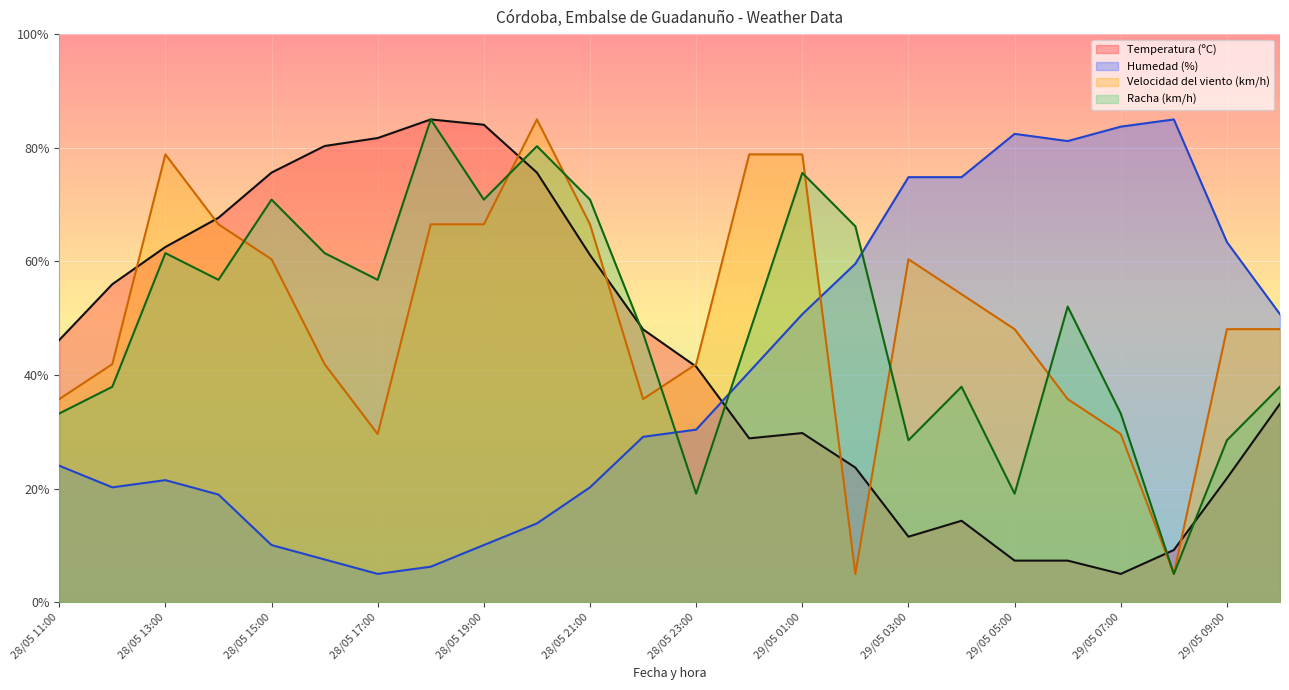

What is the value of the Temperatura (ºC) point at the 15th from the left?

29.8